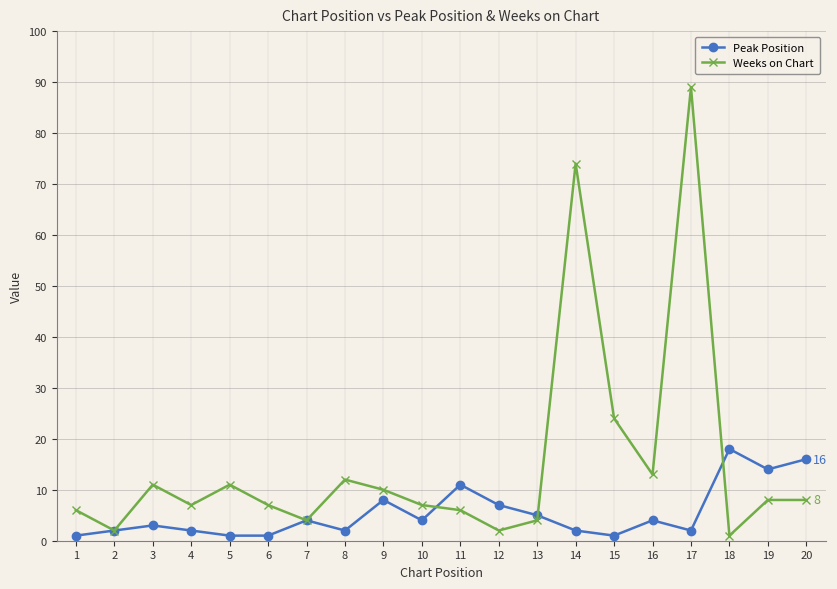

Which series has the largest range (max minus min)?

Weeks on Chart